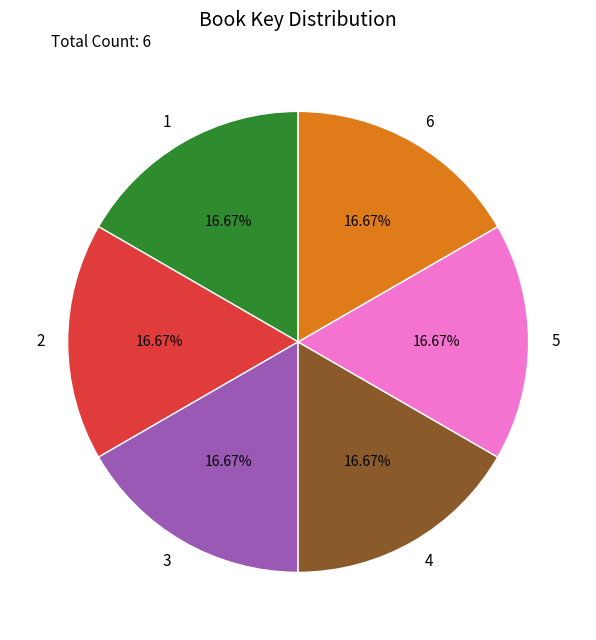

Is 6 the majority of the pie?

No